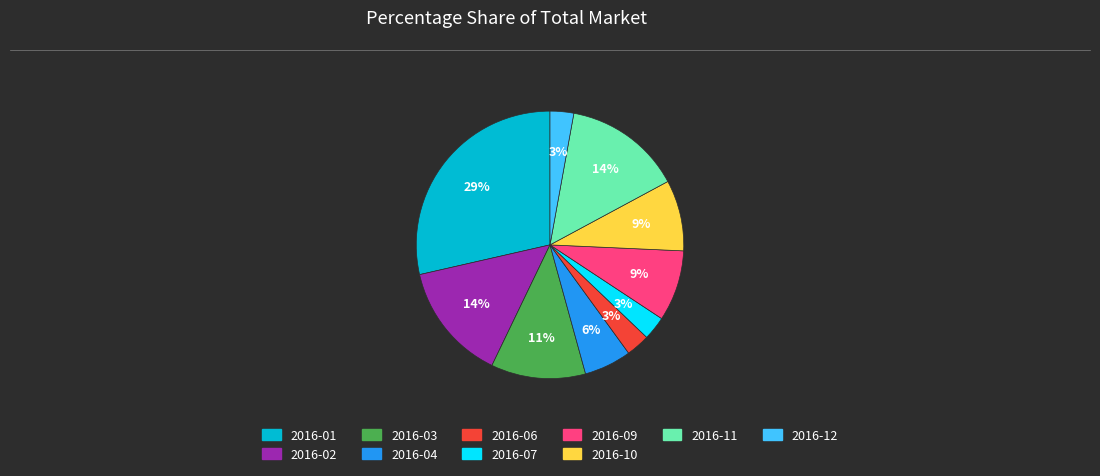

To the nearest percent, what is the average slice percentage?

10%